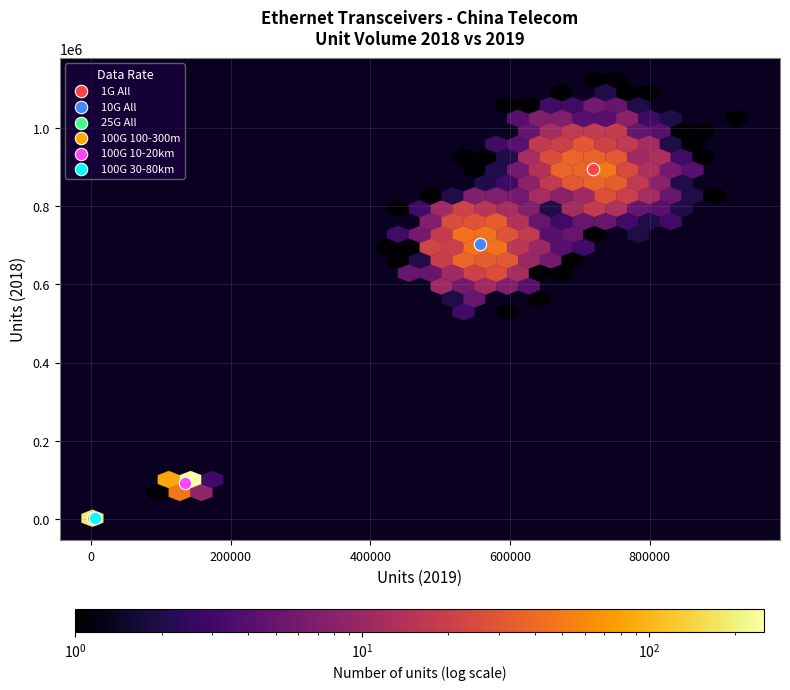

Which series reaches the maximum Y coordinate?

1G All